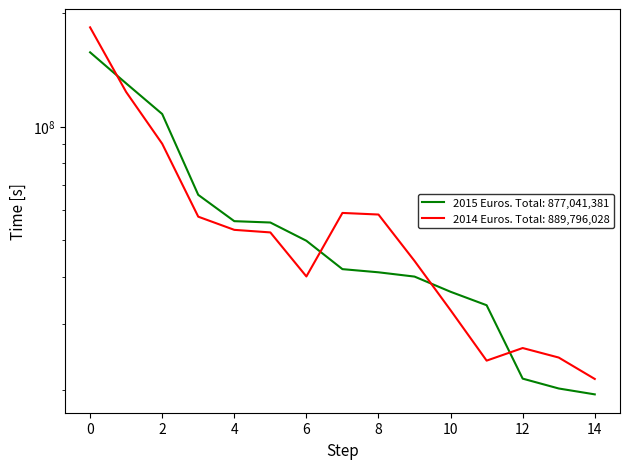

What is the difference between the second highest and minimum values in the 2015 Euros series?

110708135